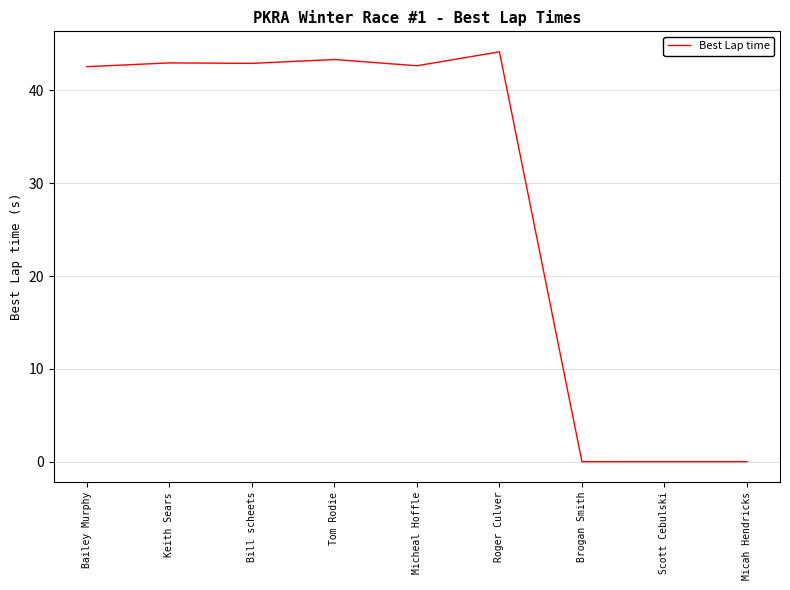

What position from the right is Micah Hendricks?

1